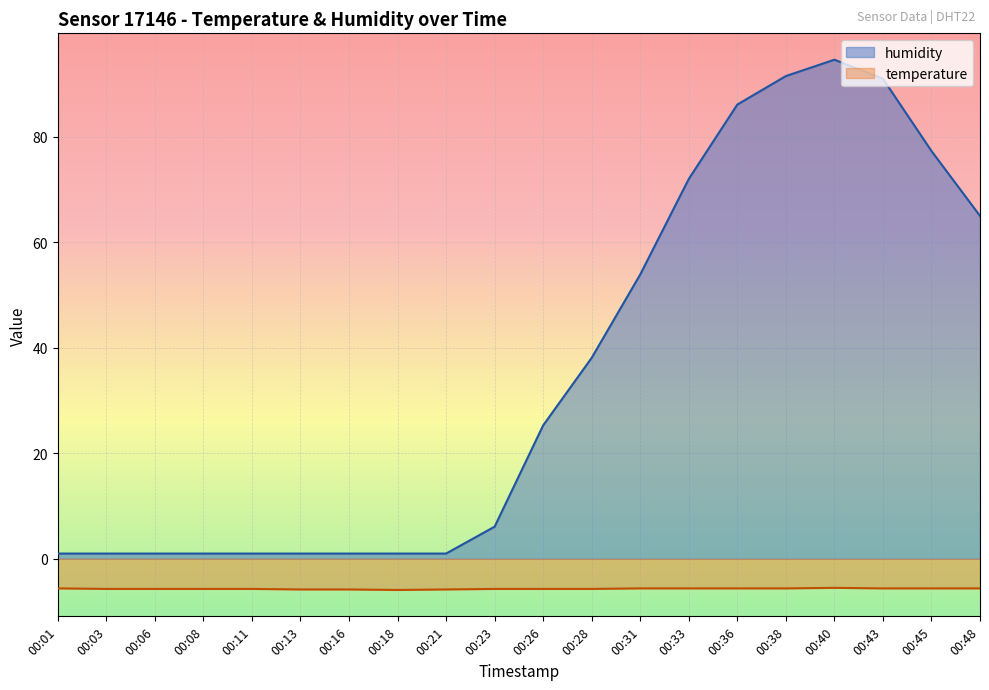

What is the spread (max minus min) of values at 00:01?

6.6